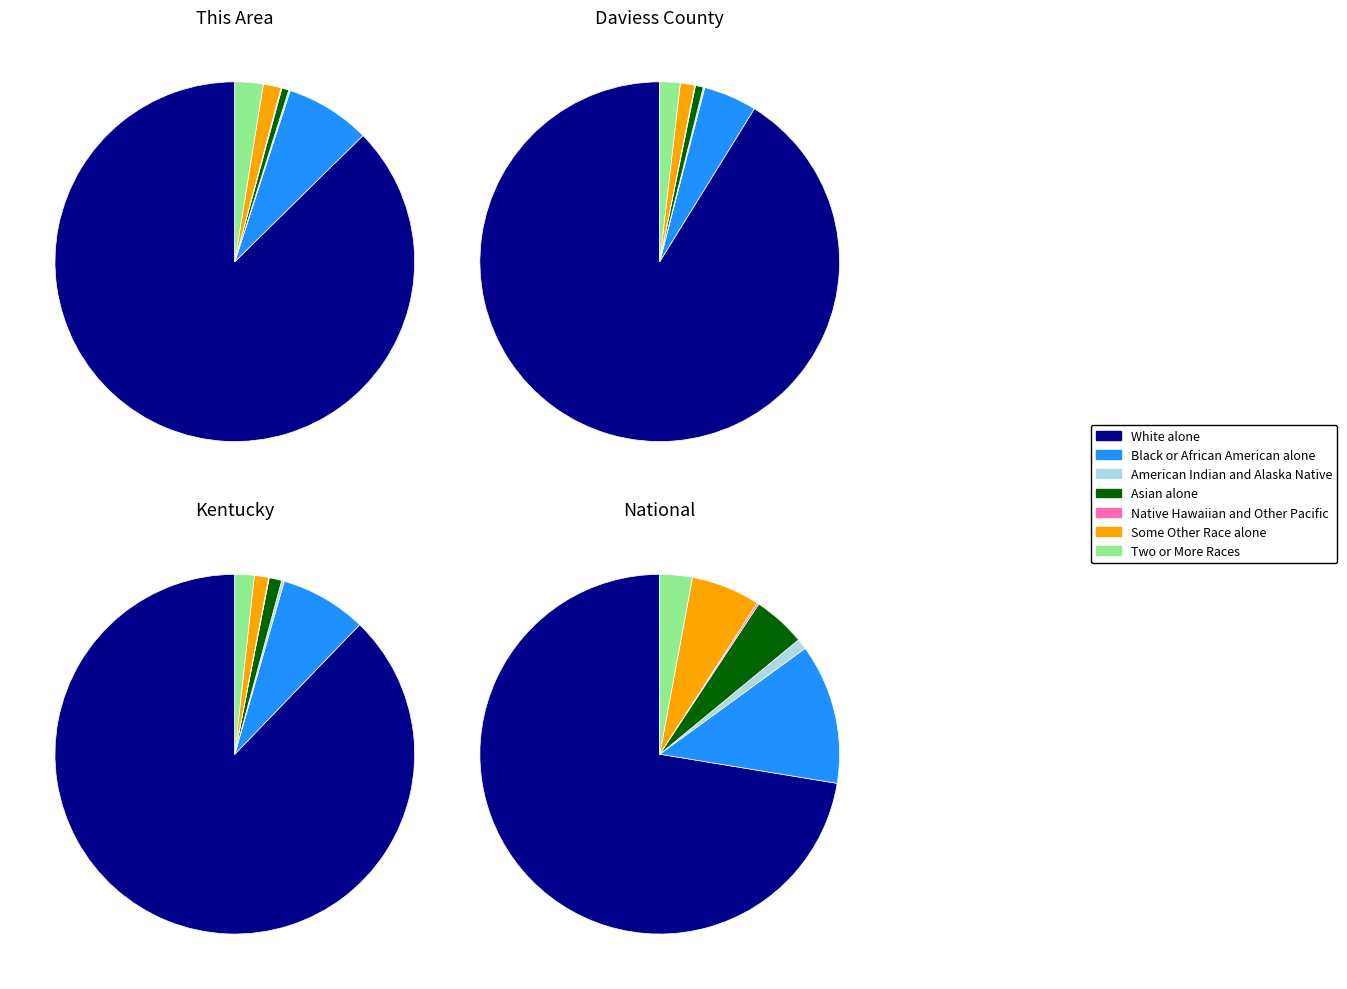

Is it true that Black or African American alone is 8% of the pie?

True